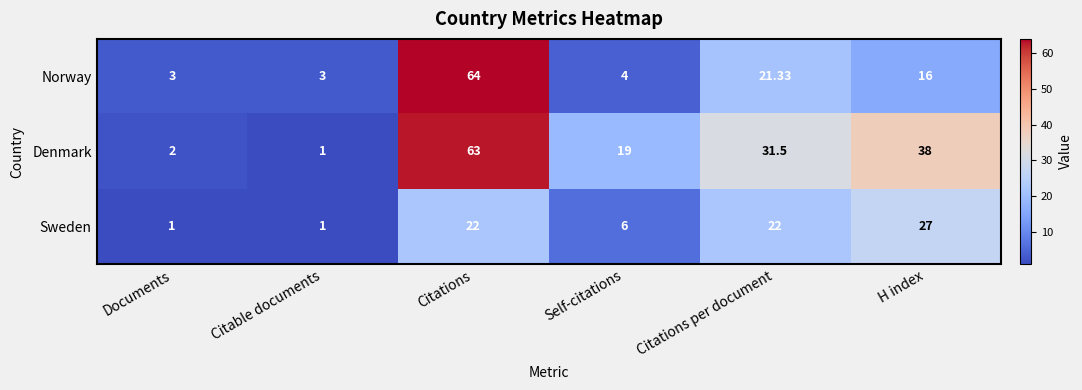

Where does the Denmark series first go above 31?

Citations